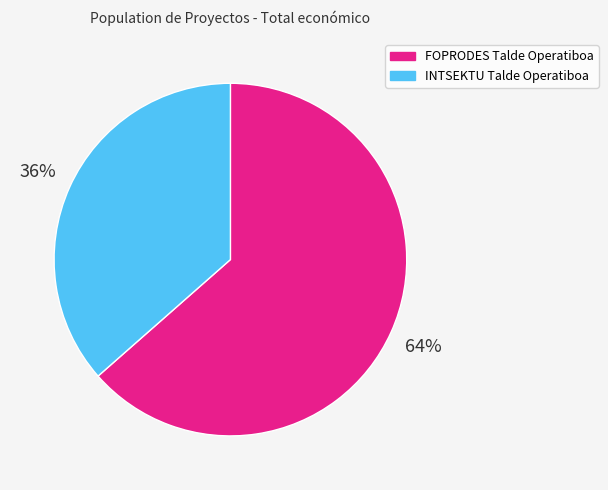

What percentage is the FOPRODES Talde Operatiboa slice, to the nearest percent?

64%